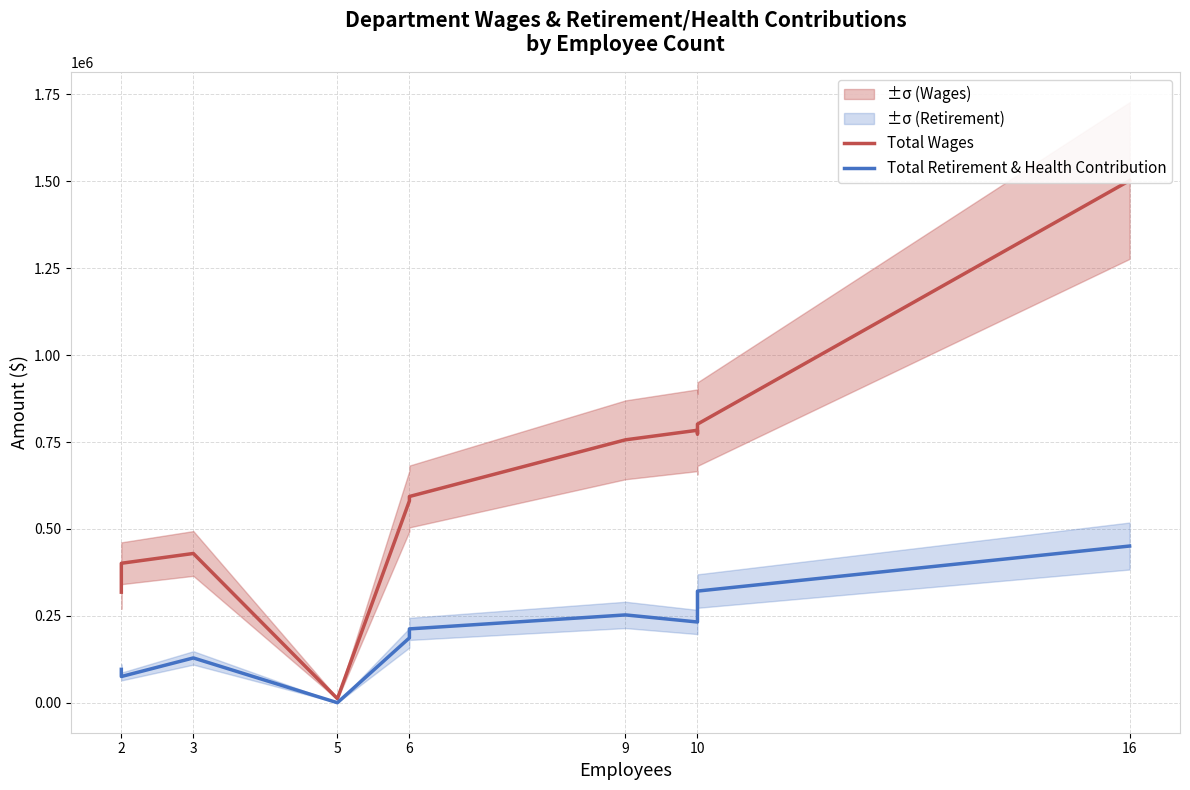

At 6, list the series in order from smallest to largest.

Total Retirement & Health Contribution, Total Wages